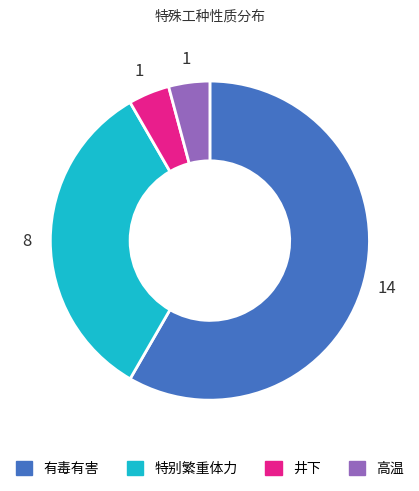

Do 高温 and 井下 together represent more than half of the pie?

No